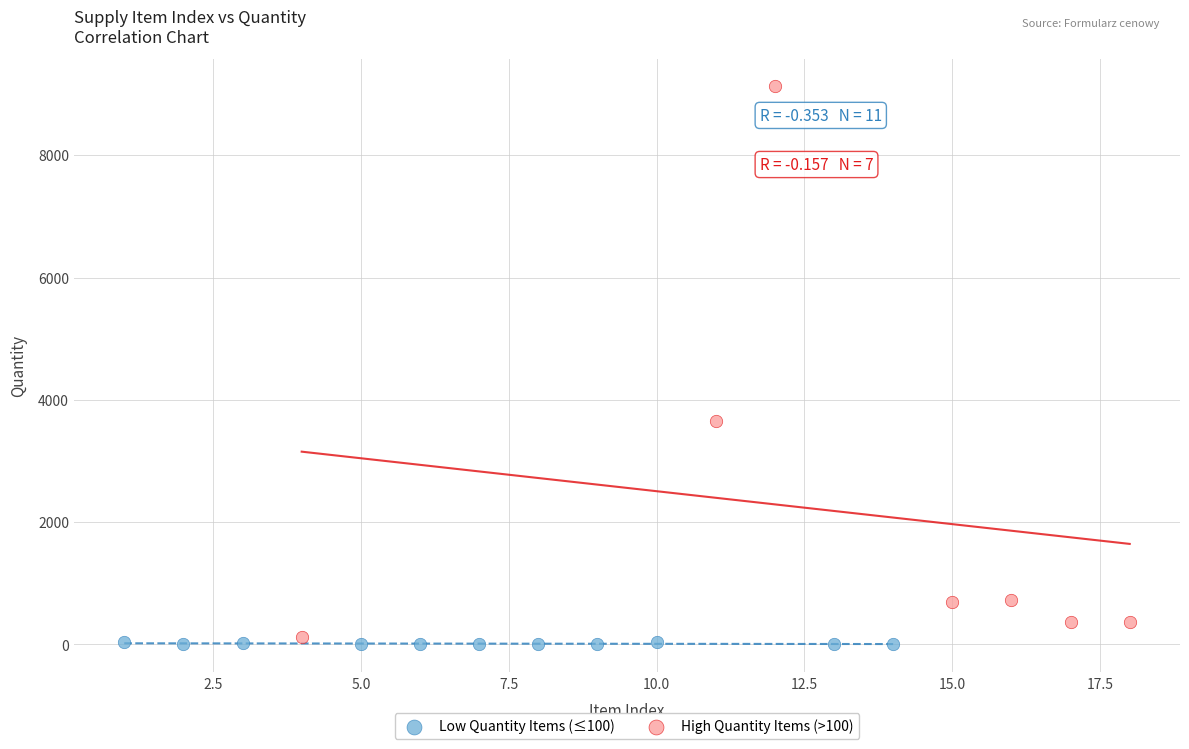

Which series contains the lowest Y value?

Low Quantity Items (≤100)